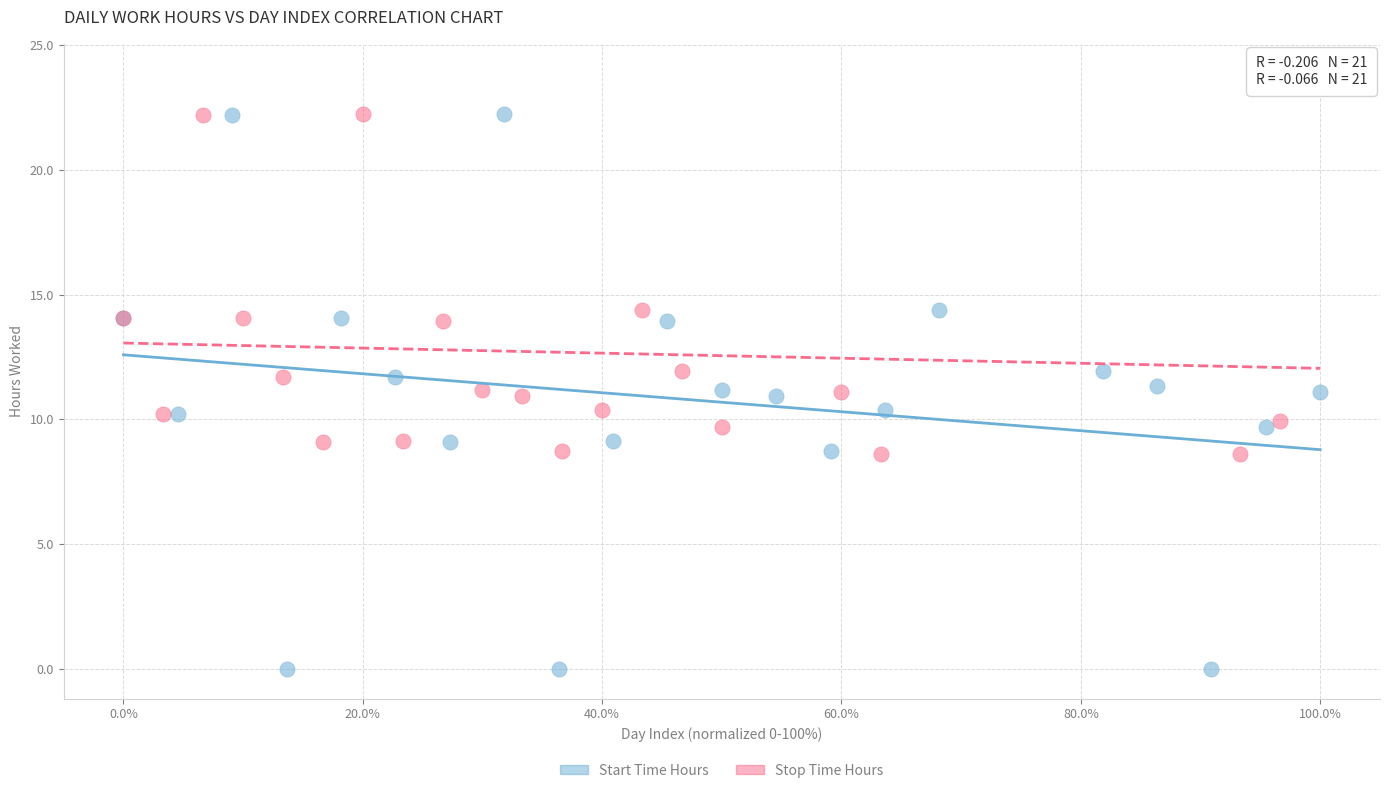

Which series has the largest Y range (max minus min)?

Start Time Hours